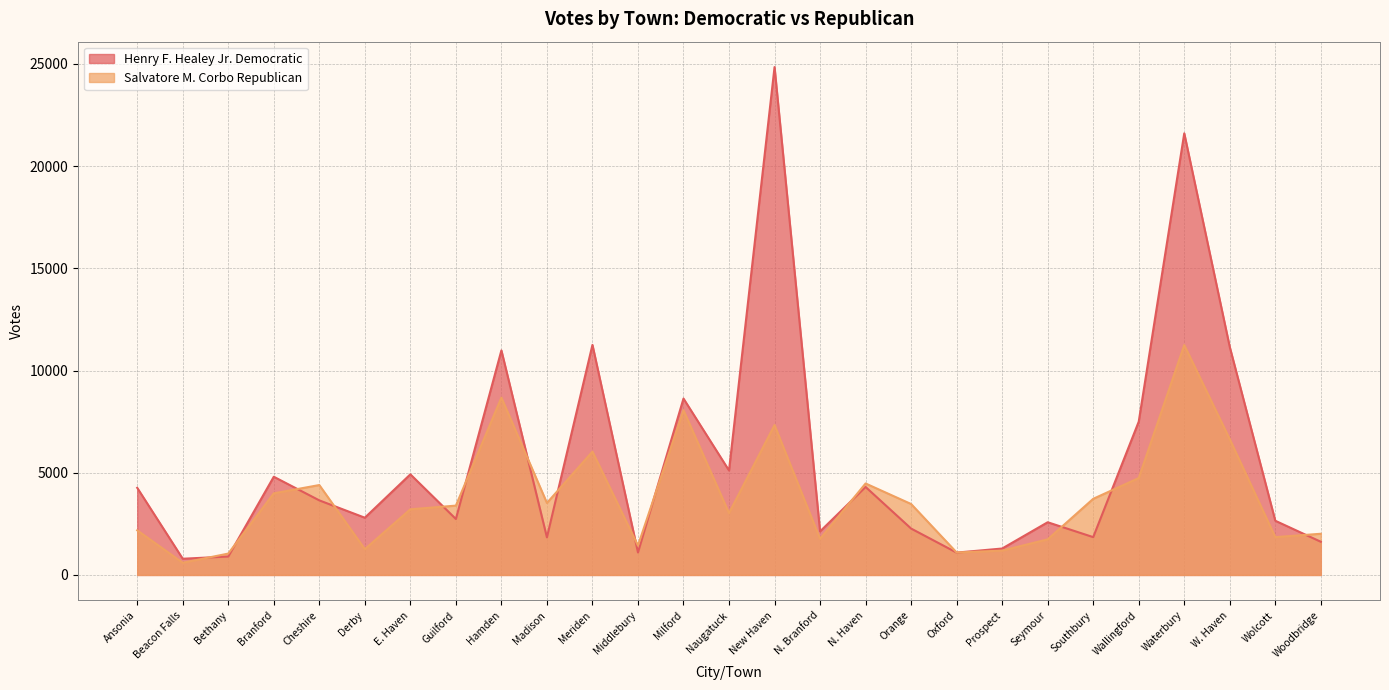

What is the difference between the second highest and second lowest values in the Salvatore M. Corbo Republican series?

7631